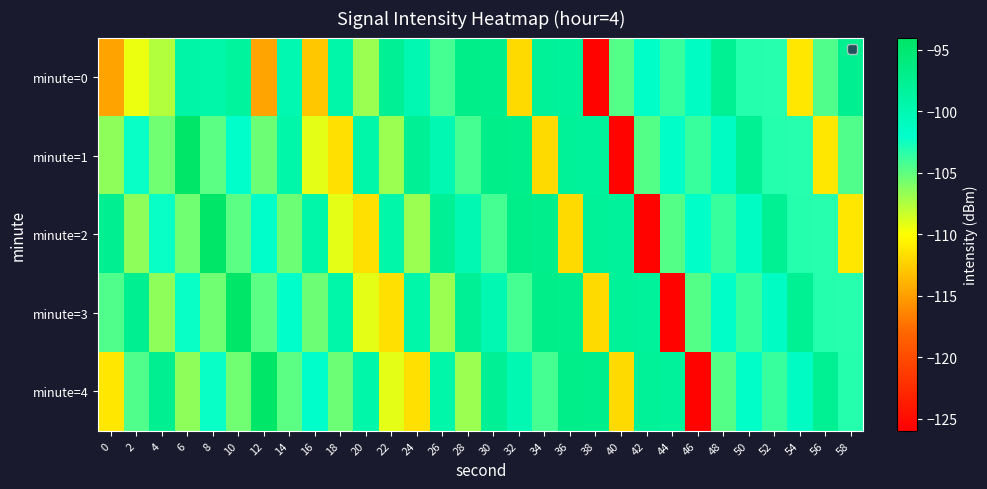

What is the approximate value of minute=0 at 2?

-109.4